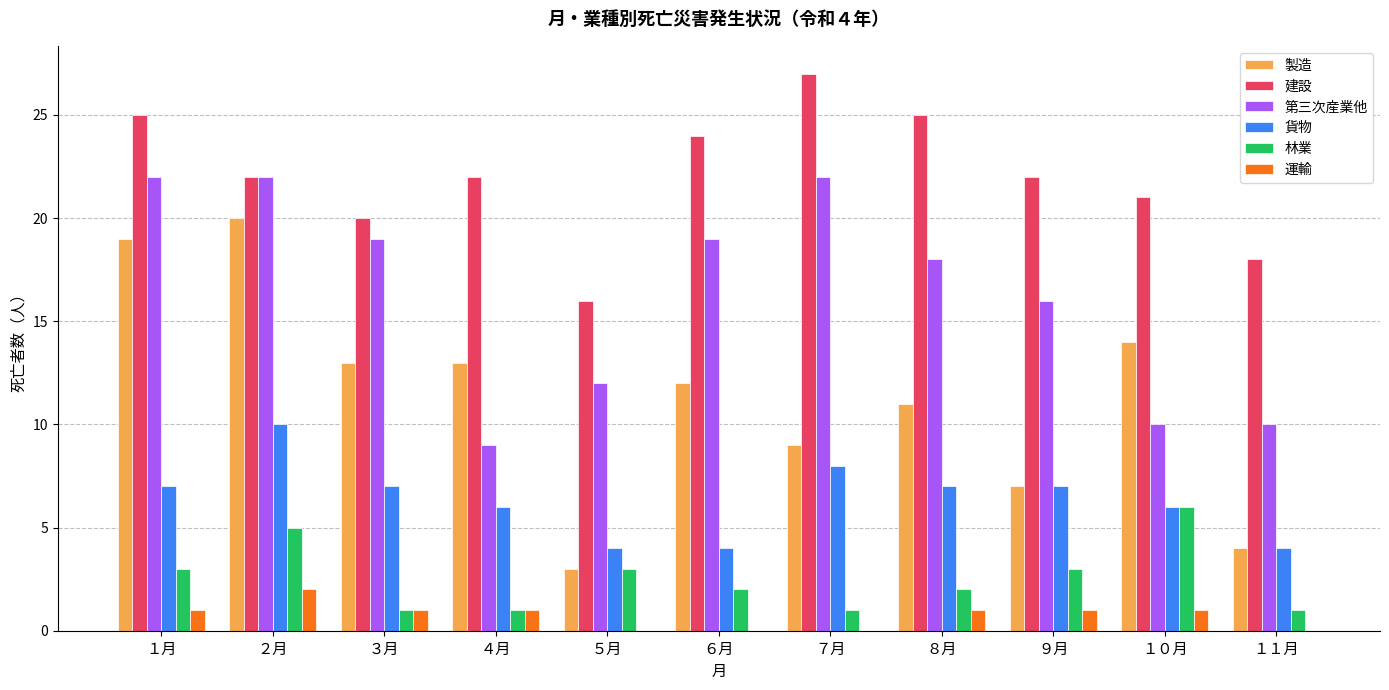

What is the sum of all 製造 values?

125